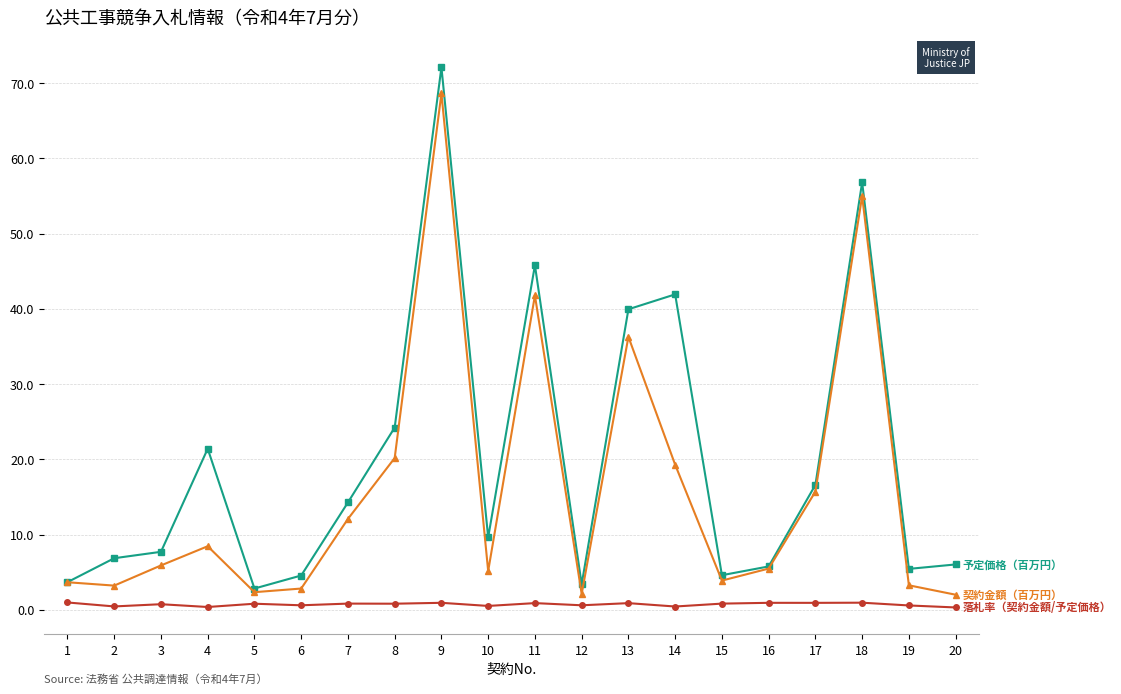

What is the maximum value shown in the chart?

72.1